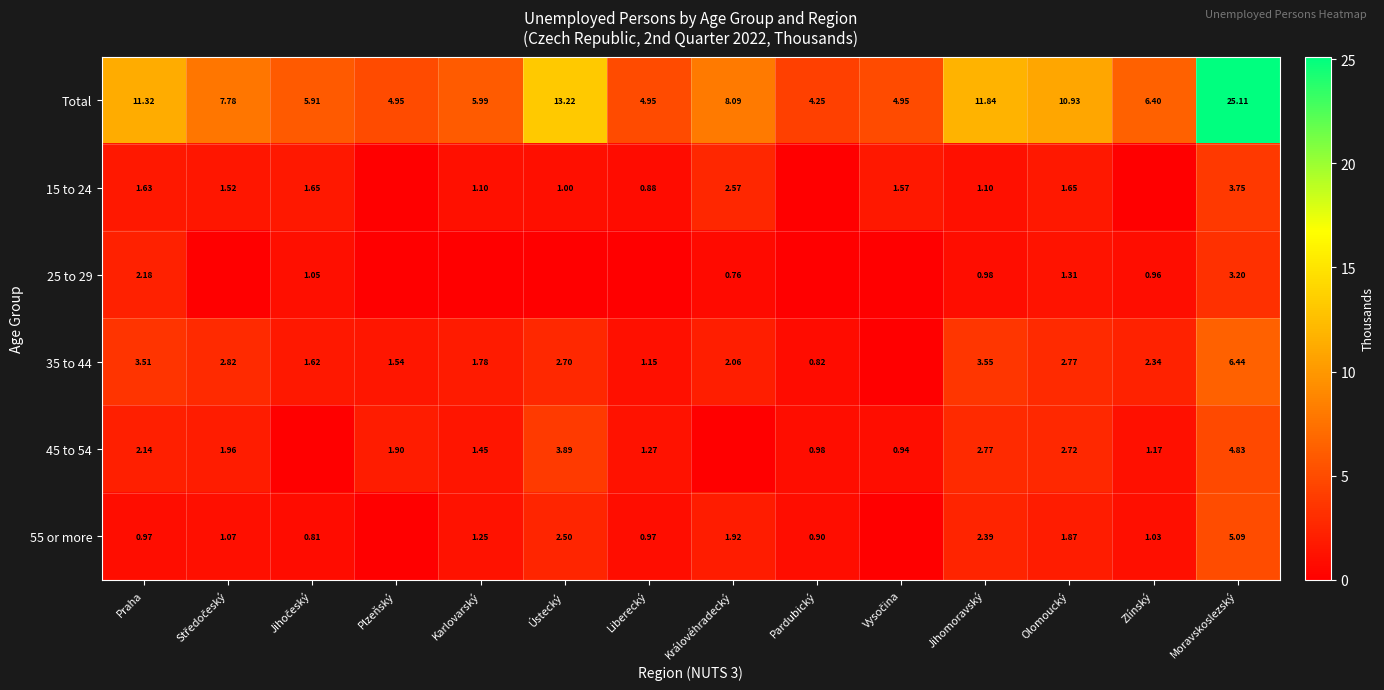

Where does the 55 or more series first go above 1?

Středočeský